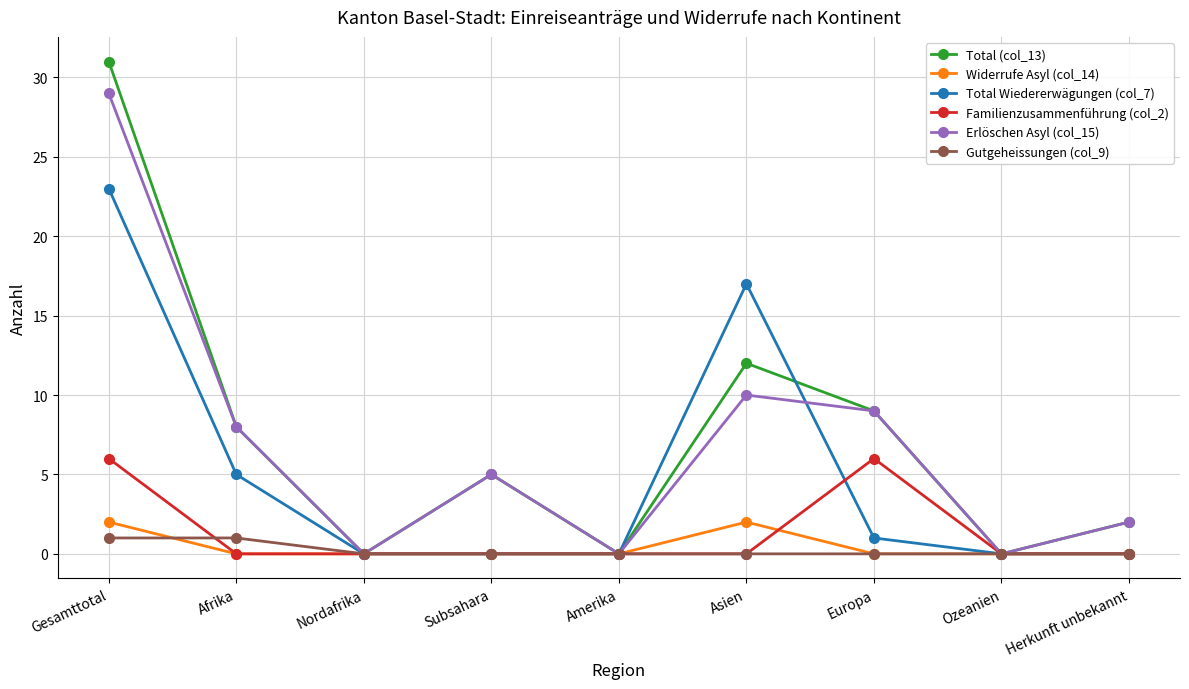

In Total Wiedererwägungen (col_7), how many points are higher than both neighbors (excluding endpoints)?

1